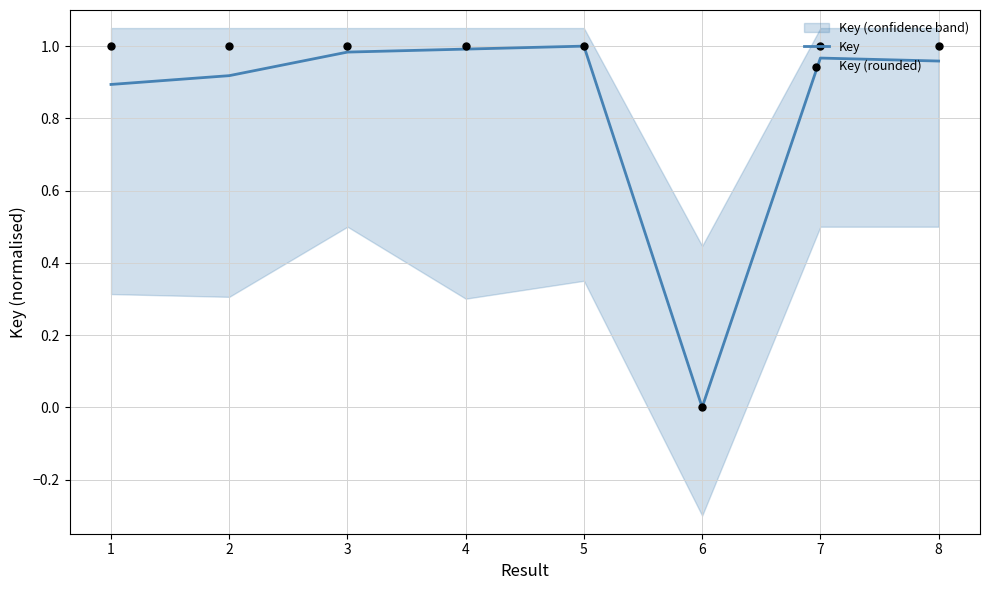

At how many categories does at least one series exceed 0?

7